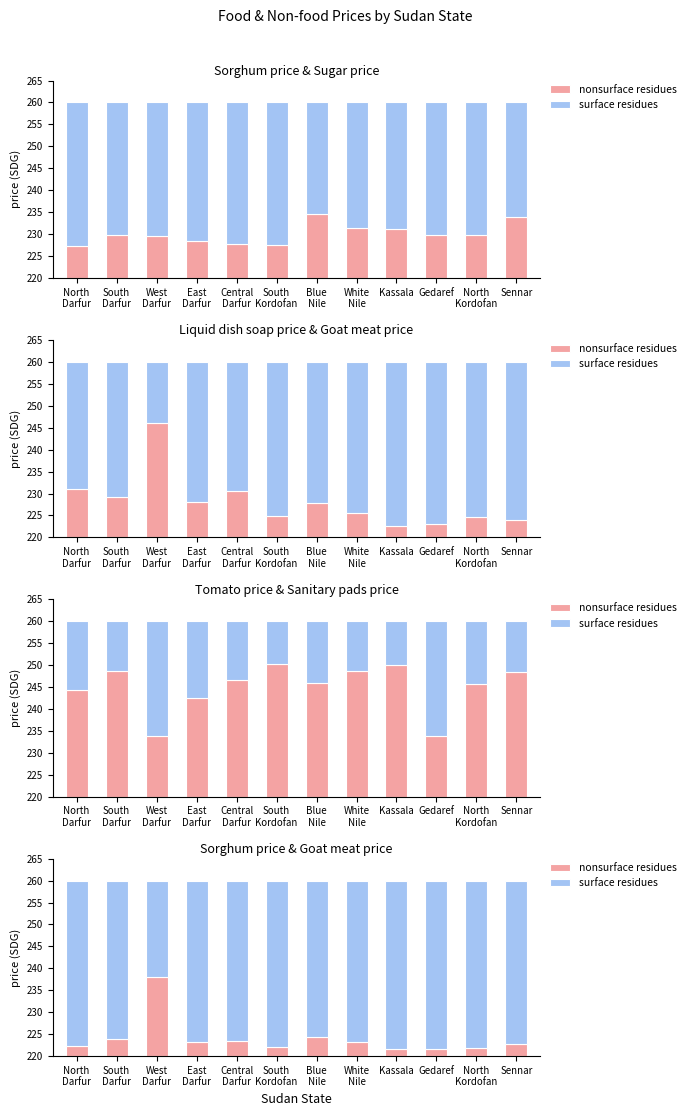

How many series are shown in this chart?

2